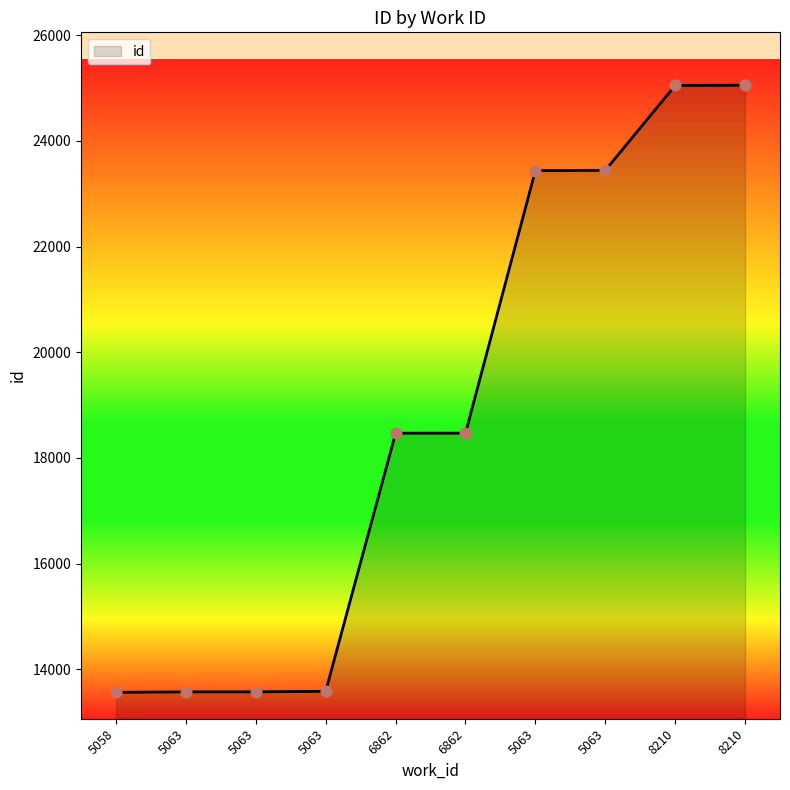

How many lines are shown in the chart?

1